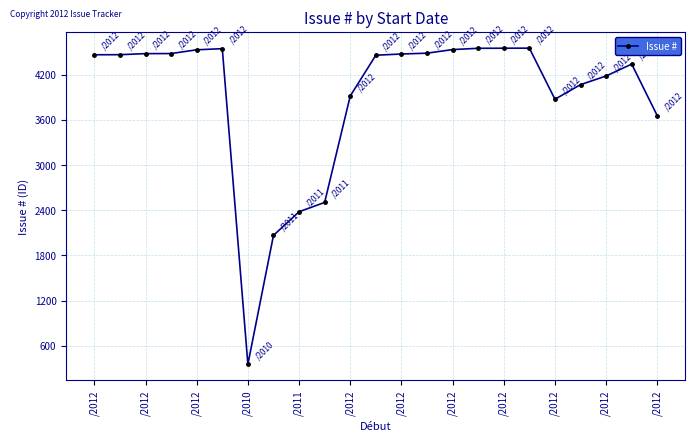

What is the smallest value displayed?

353